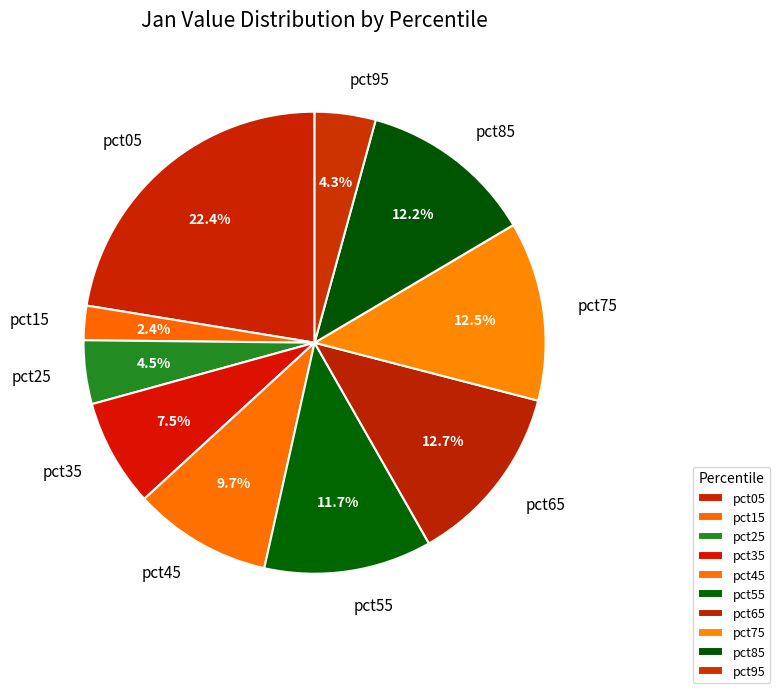

Which has a higher value, pct95 or pct85?

pct85